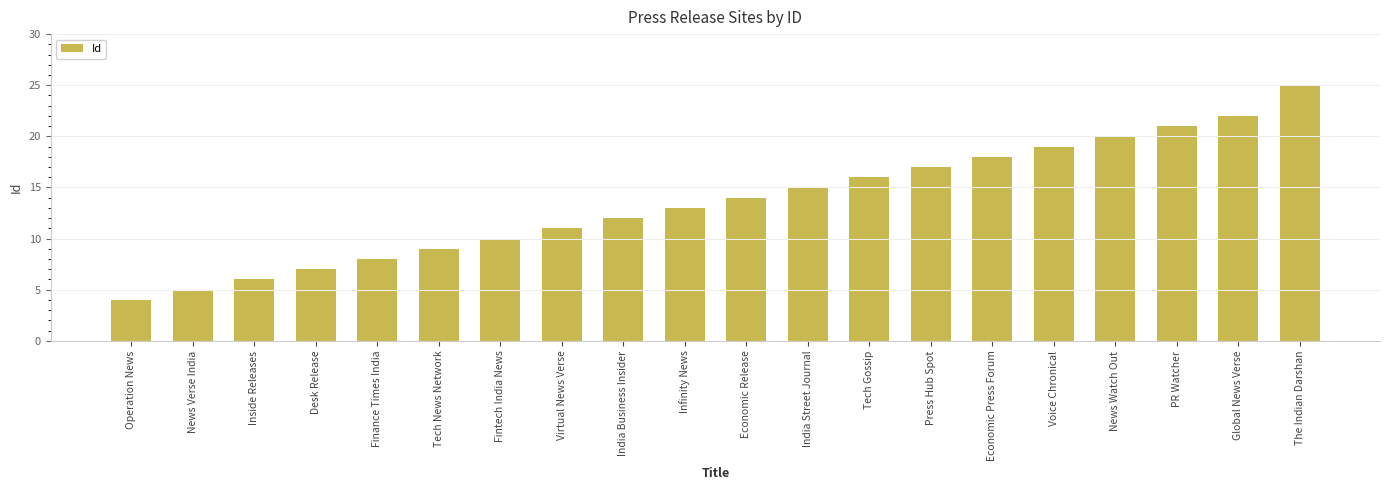

Which has a higher value, Operation News or Finance Times India?

Finance Times India